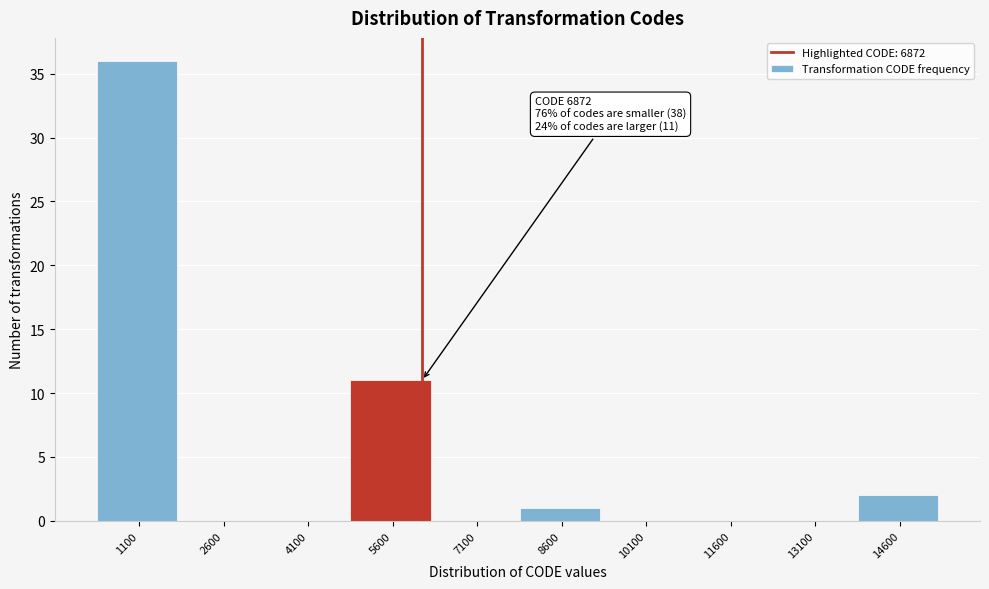

Reading right to left, what are all the values shown in this chart?

14600=2	13100=0	11600=0	10100=0	8600=1	7100=0	5600=11	4100=0	2600=0	1100=36